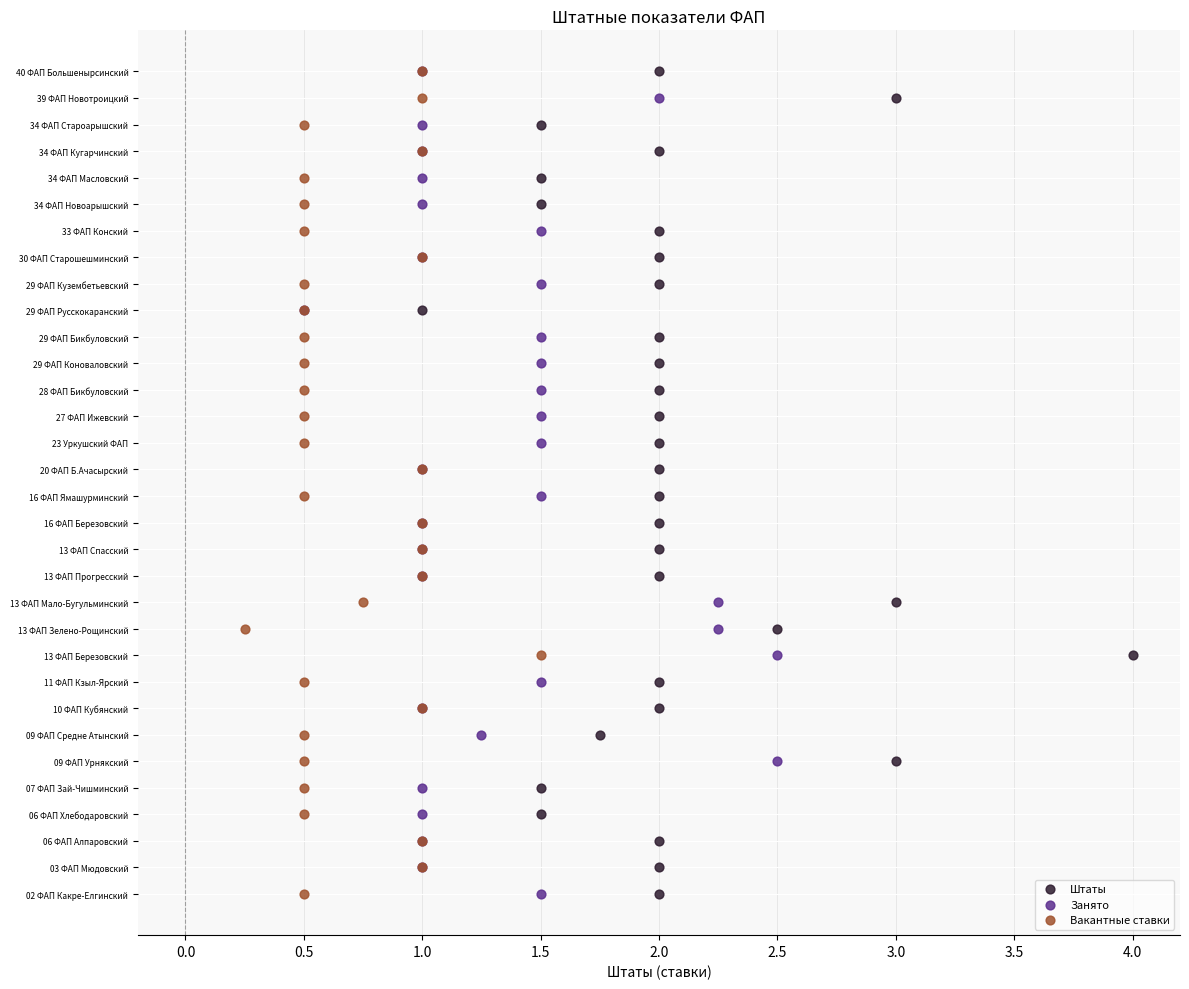

What are all the series names shown in the legend?

Штаты, Занято, Вакантные ставки